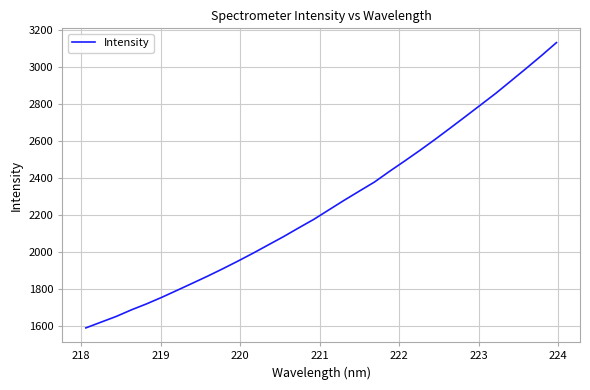

What is the difference between the maximum and minimum values?

1541.6